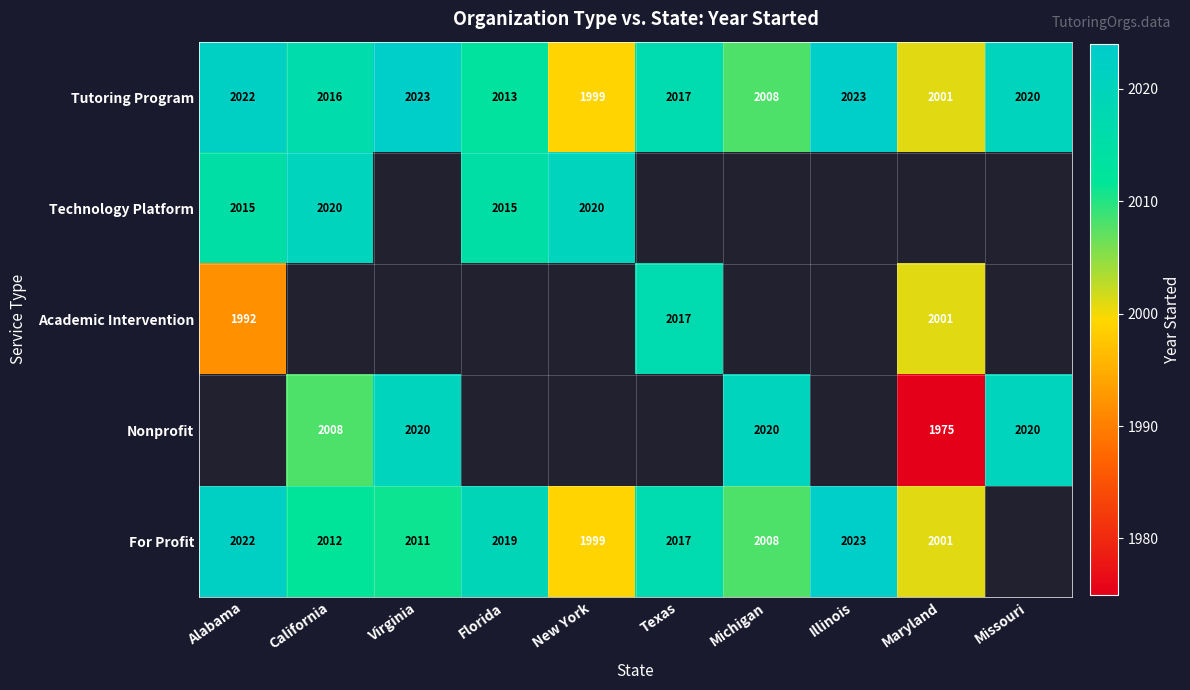

Where does the Tutoring Program series first go above 2017?

Alabama